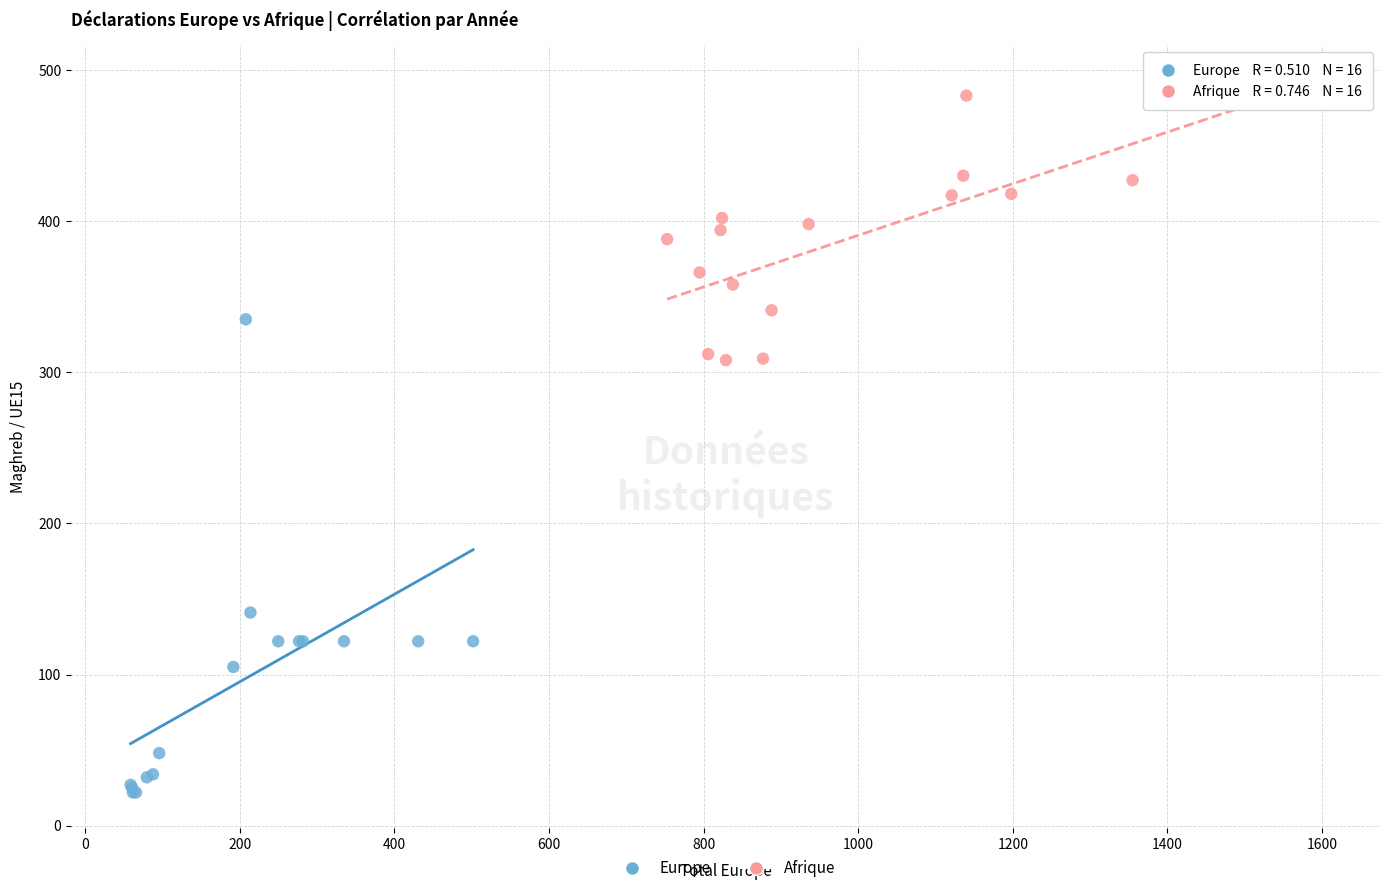

Which series contains the highest Y value?

Afrique